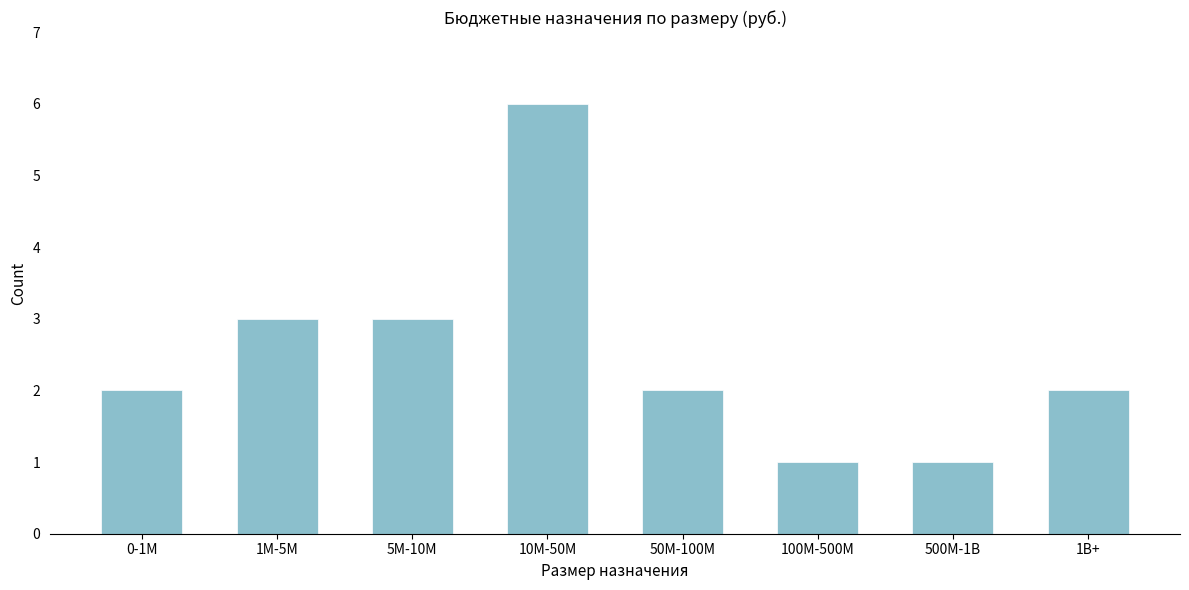

Reading right to left, what are all the values shown in this chart?

1B+=2	500M-1B=1	100M-500M=1	50M-100M=2	10M-50M=6	5M-10M=3	1M-5M=3	0-1M=2